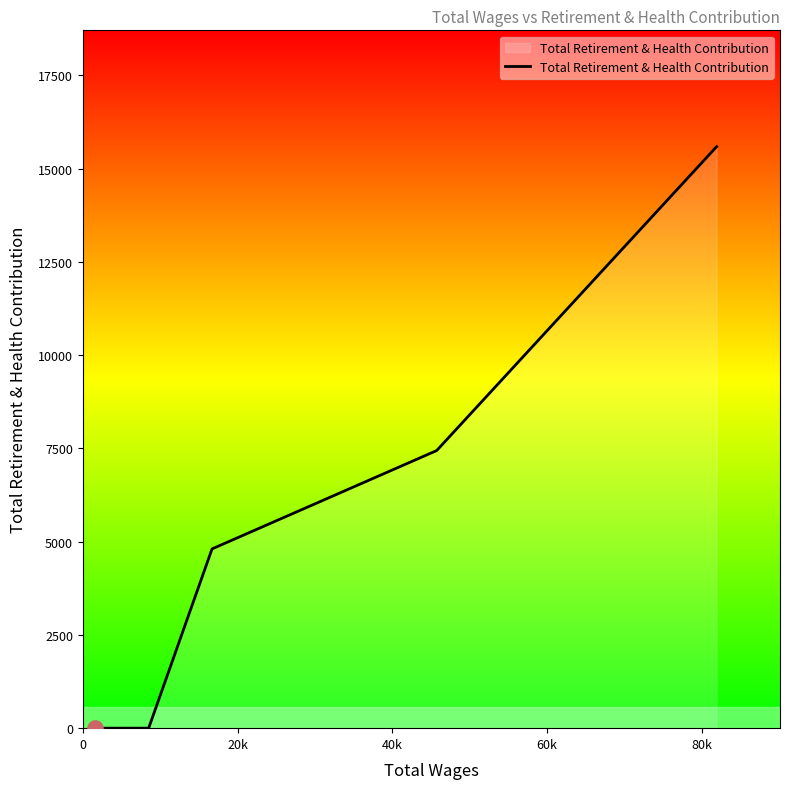

What is the average value?

3976